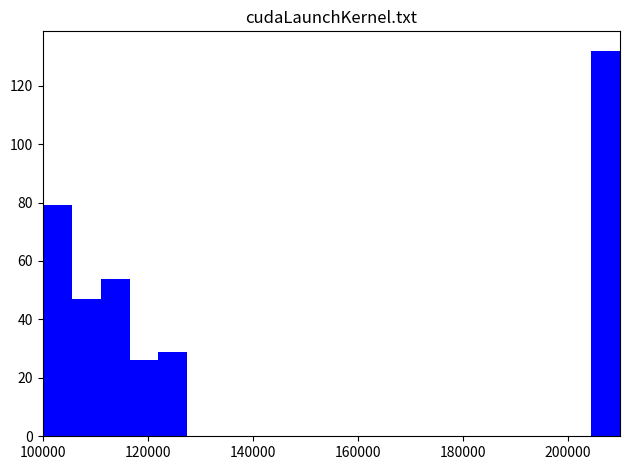

Around what value on the x-axis is the tallest bar? Give the approximate position of its centre, as read against the axis.

208000